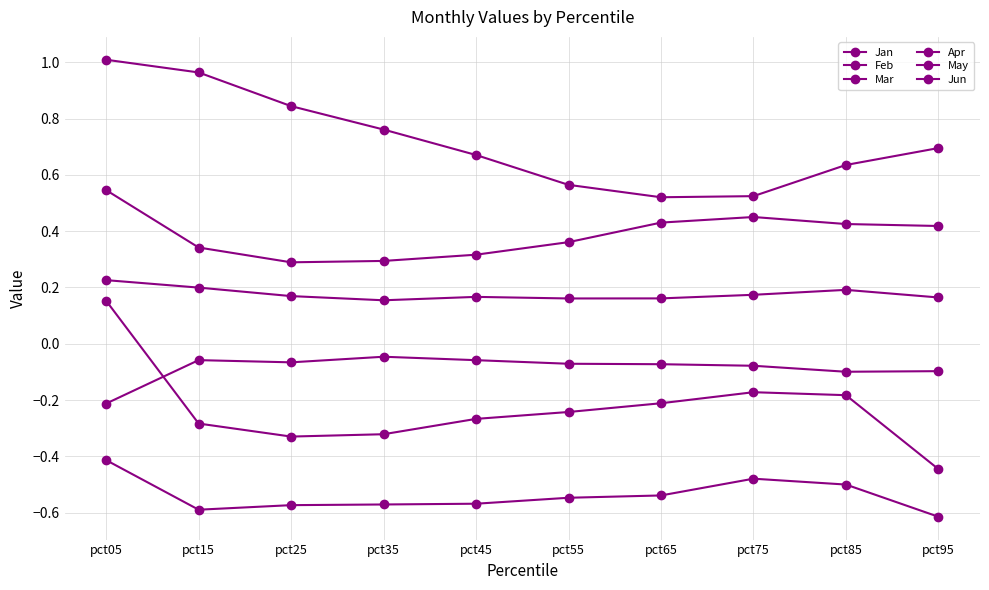

Reading left to right, list all the values displayed in this chart.

Jan: pct05=1.0	pct15=1.0	pct25=0.8	pct35=0.8	pct45=0.7	pct55=0.6	pct65=0.5	pct75=0.5	pct85=0.6	pct95=0.7
Feb: pct05=0.2	pct15=-0.3	pct25=-0.3	pct35=-0.3	pct45=-0.3	pct55=-0.2	pct65=-0.2	pct75=-0.2	pct85=-0.2	pct95=-0.4
Mar: pct05=-0.4	pct15=-0.6	pct25=-0.6	pct35=-0.6	pct45=-0.6	pct55=-0.5	pct65=-0.5	pct75=-0.5	pct85=-0.5	pct95=-0.6
Apr: pct05=0.2	pct15=0.2	pct25=0.2	pct35=0.2	pct45=0.2	pct55=0.2	pct65=0.2	pct75=0.2	pct85=0.2	pct95=0.2
May: pct05=-0.2	pct15=-0.1	pct25=-0.1	pct35=-0.0	pct45=-0.1	pct55=-0.1	pct65=-0.1	pct75=-0.1	pct85=-0.1	pct95=-0.1
Jun: pct05=0.5	pct15=0.3	pct25=0.3	pct35=0.3	pct45=0.3	pct55=0.4	pct65=0.4	pct75=0.5	pct85=0.4	pct95=0.4